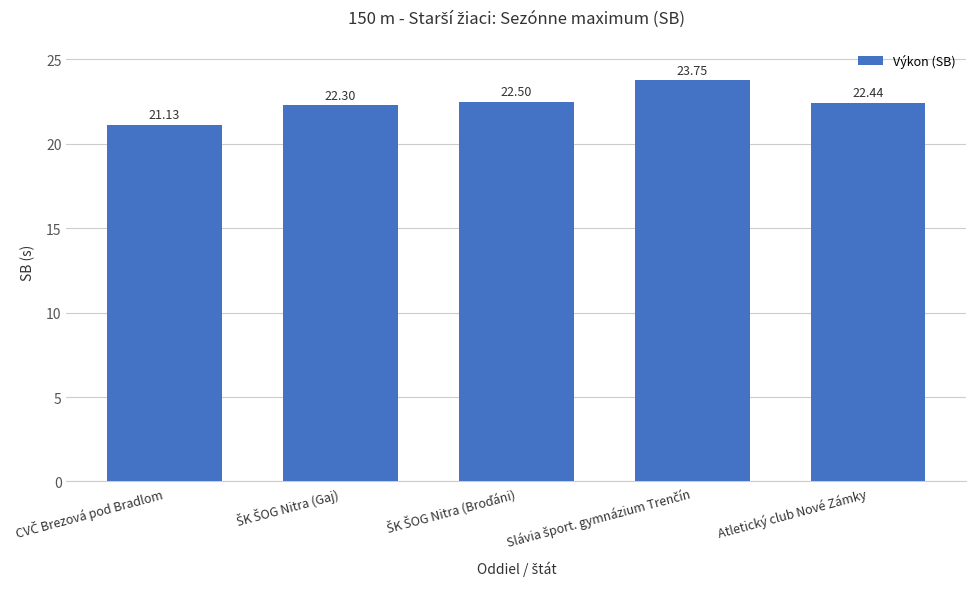

What is the average value?

22.4